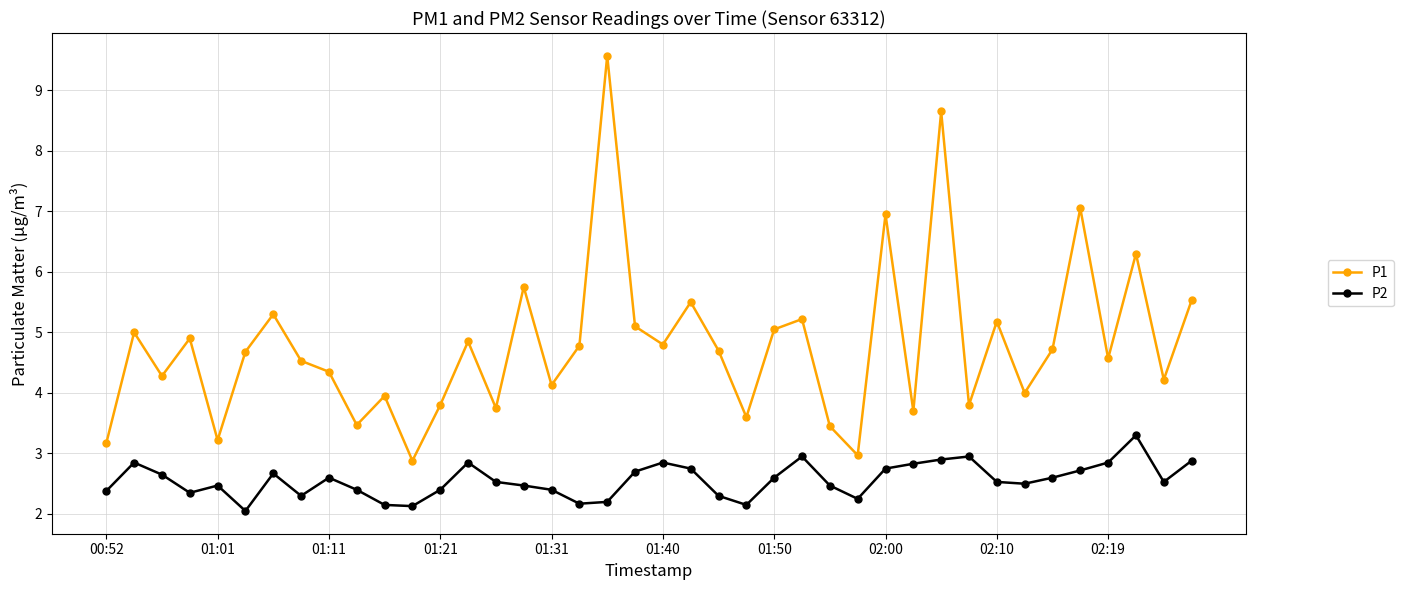

What is the maximum value for P2?

3.3